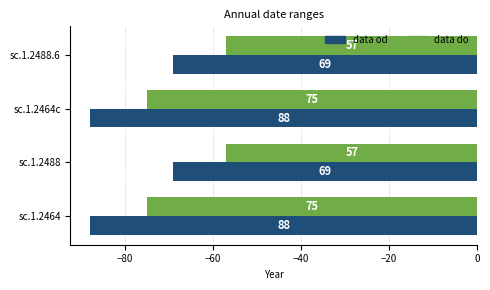

Which series has the widest spread of values?

data od